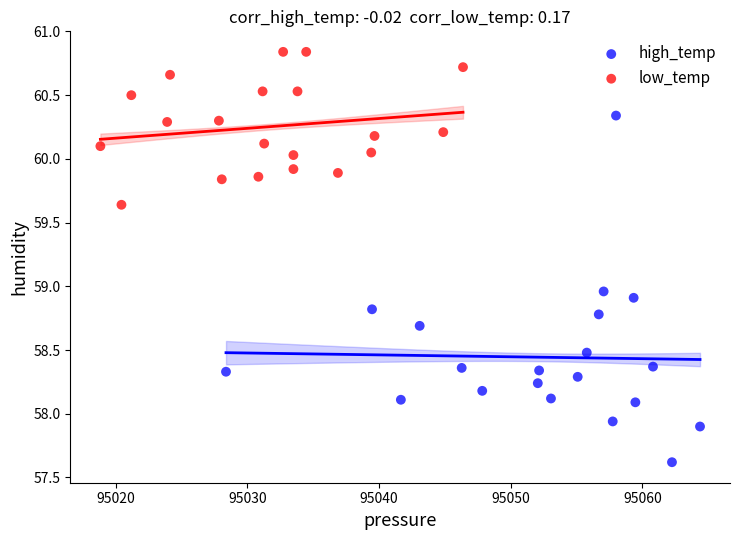

Which series has the widest spread of Y values?

high_temp